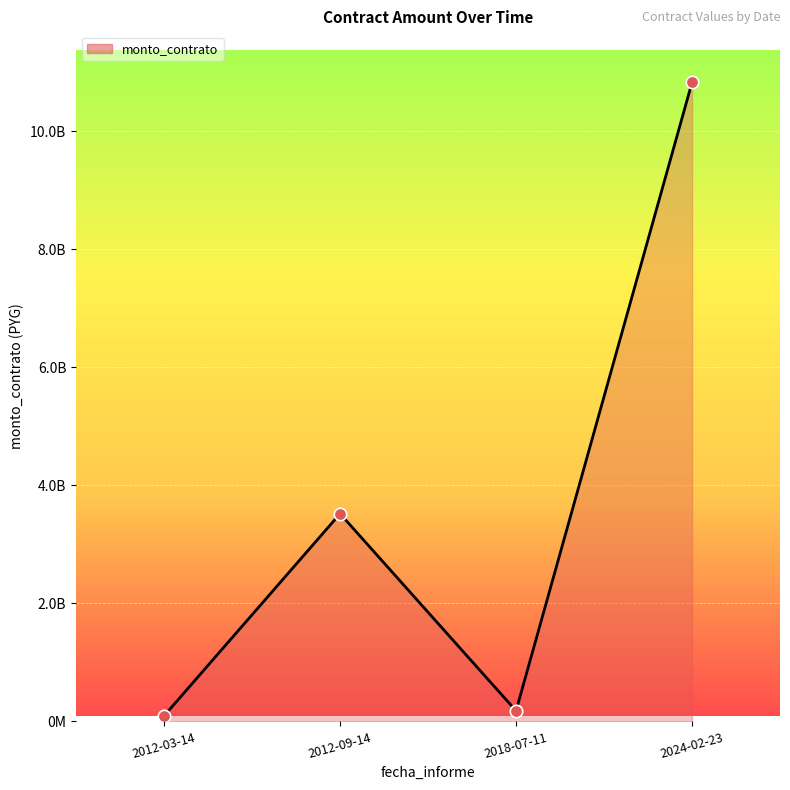

Between 2018-07-11 and 2024-02-23, which is larger?

2024-02-23